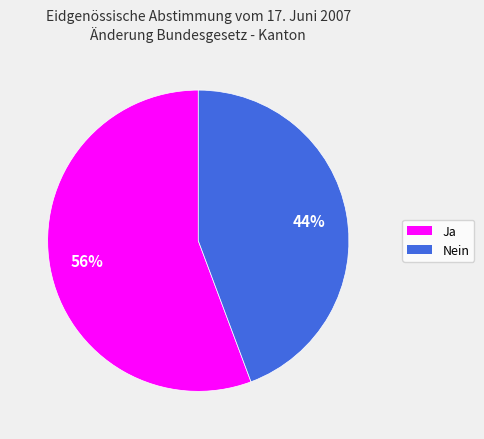

Rank the categories by value from lowest to highest.

Nein, Ja